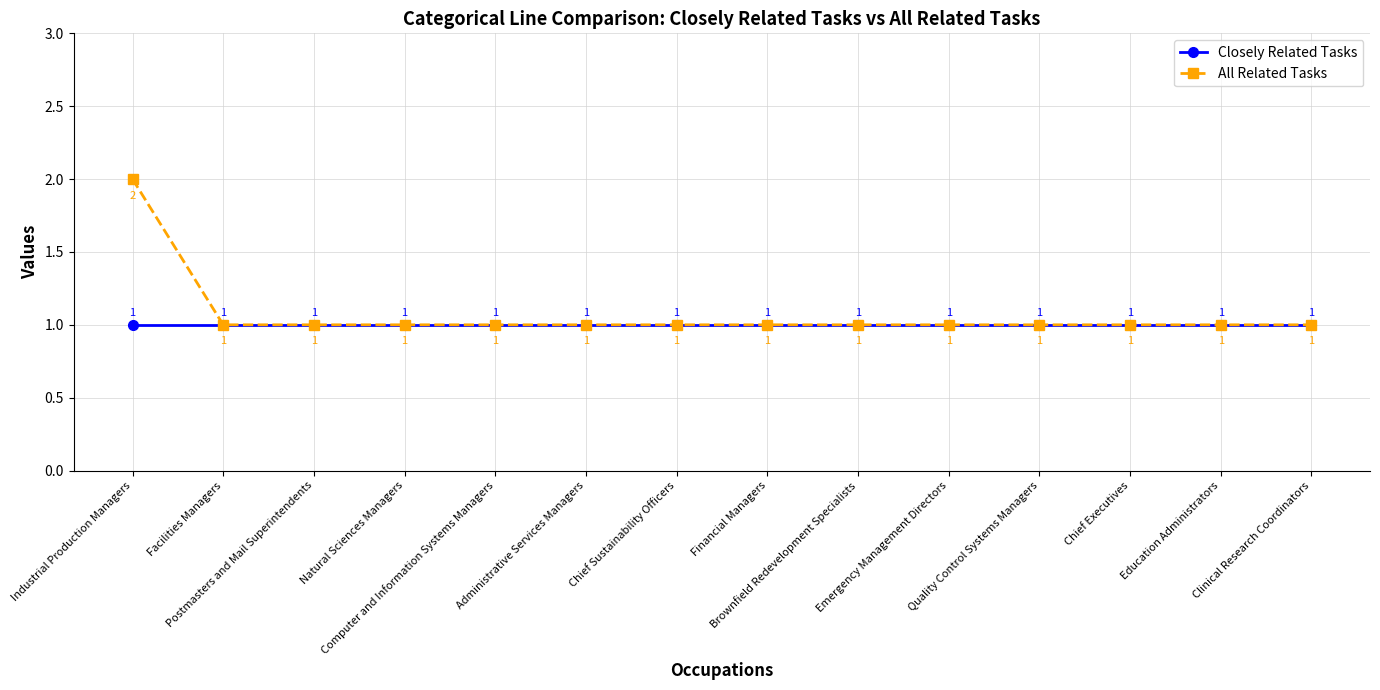

Reading left to right, what are all the values shown in this chart?

Closely Related Tasks: 1	1	1	1	1	1	1	1	1	1	1	1	1	1
All Related Tasks: 2	1	1	1	1	1	1	1	1	1	1	1	1	1